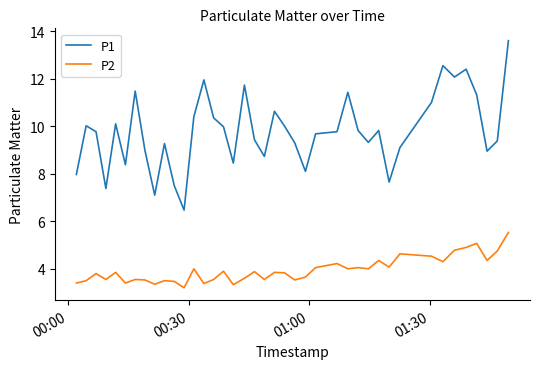

Rank the series by their average value, from highest to lowest.

P1, P2